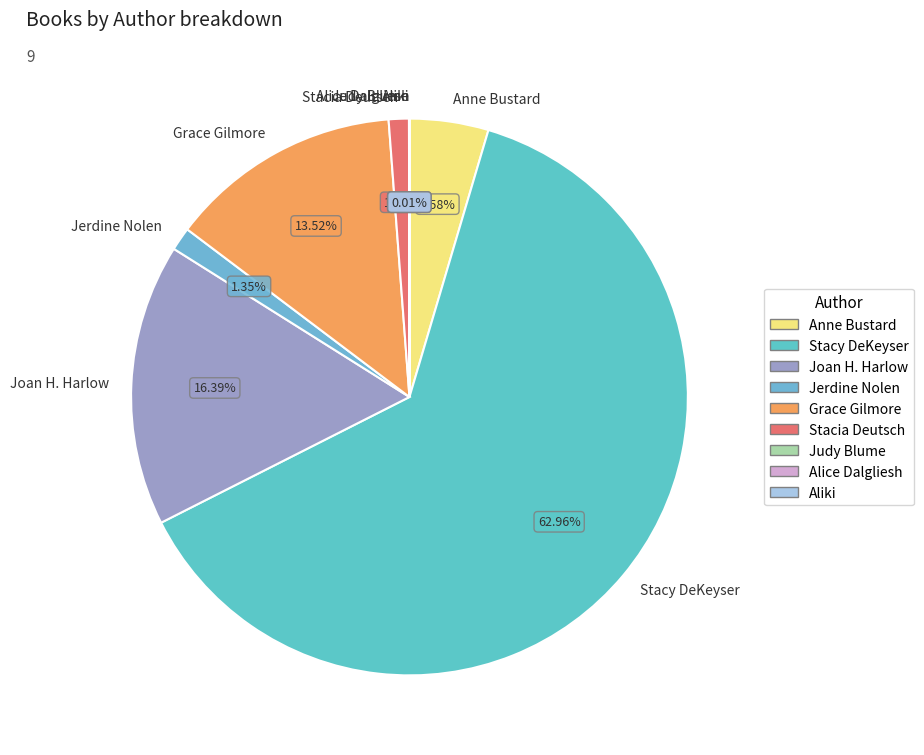

To the nearest percent, what is the difference between the largest and smallest slice percentages?

63%